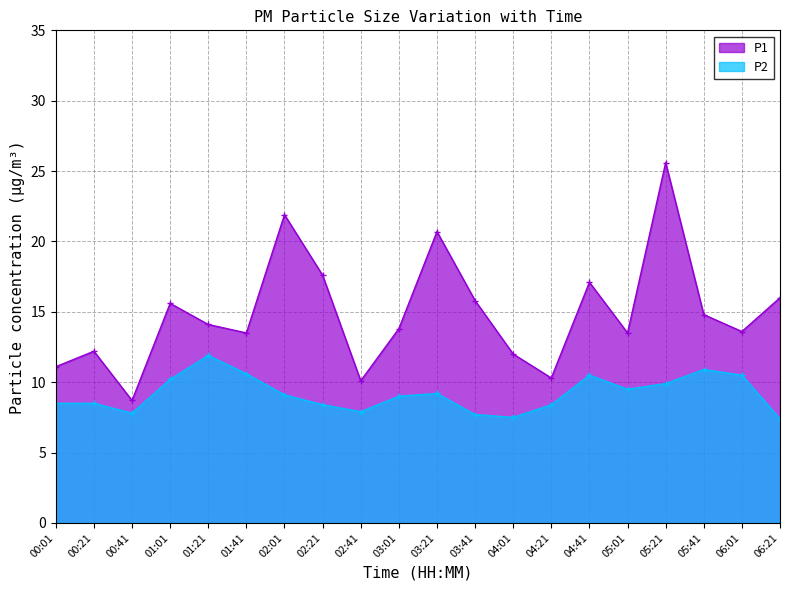

What is the minimum value for P1?

8.7